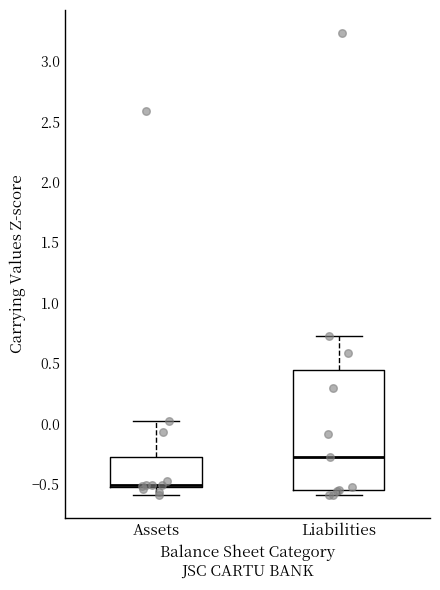

Where is the upper edge of the box for Liabilities on the y-axis? The values are not printed on the chart, so give them approximately, as read against the axis.

0.45